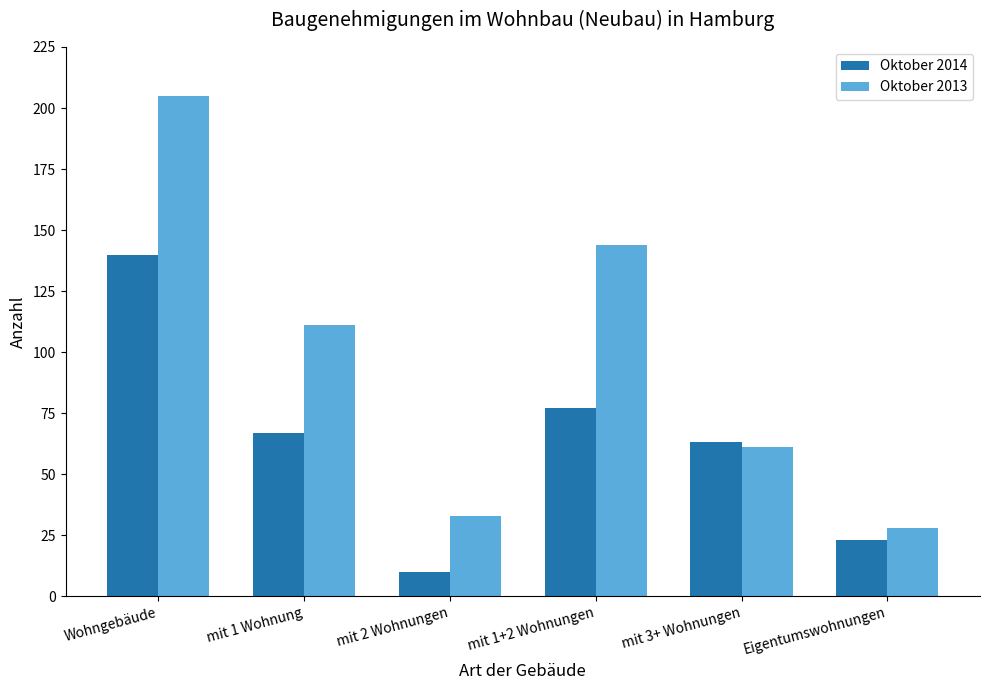

Which series has the largest range (max minus min)?

Oktober 2013